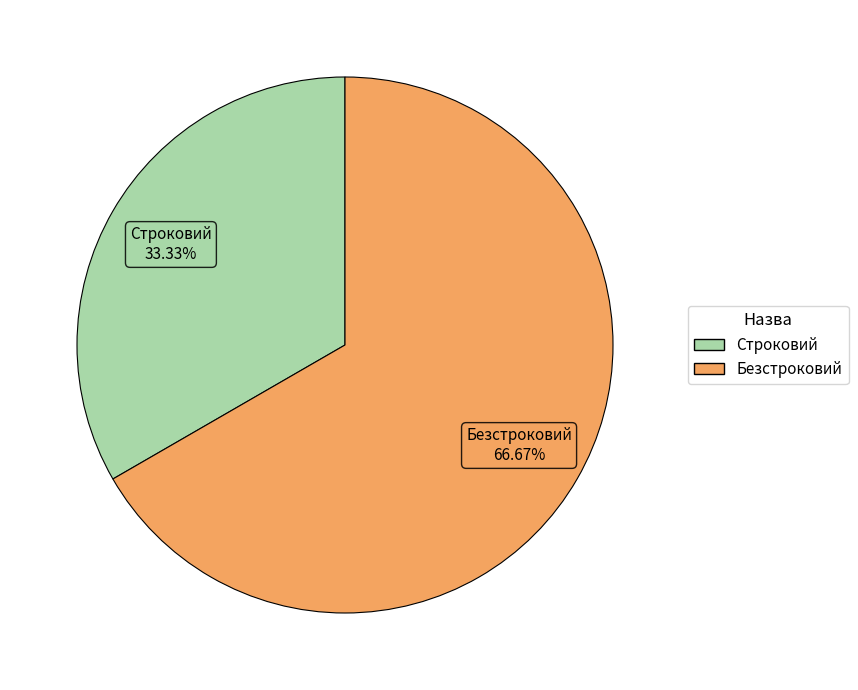

How many segments does this pie chart have?

2